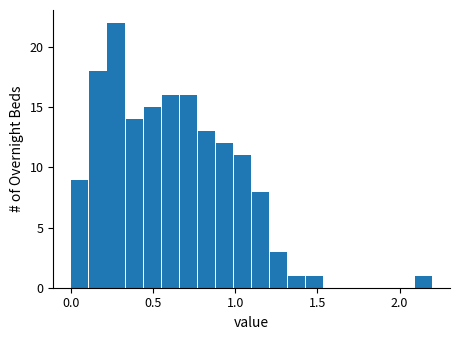

Read against the x-axis, roughly where is the centre of the tallest bar?

0.30